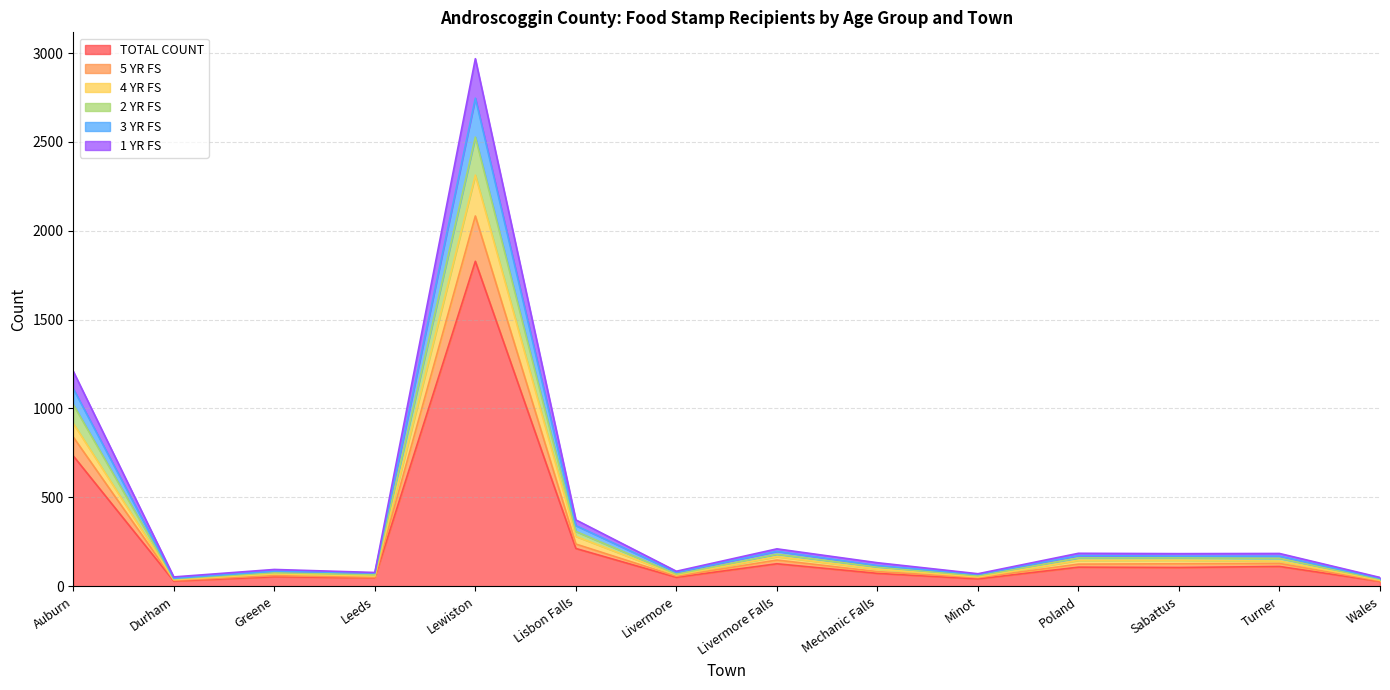

Is the value of 2 YR FS at Turner greater than the value of 3 YR FS at Turner?

Yes